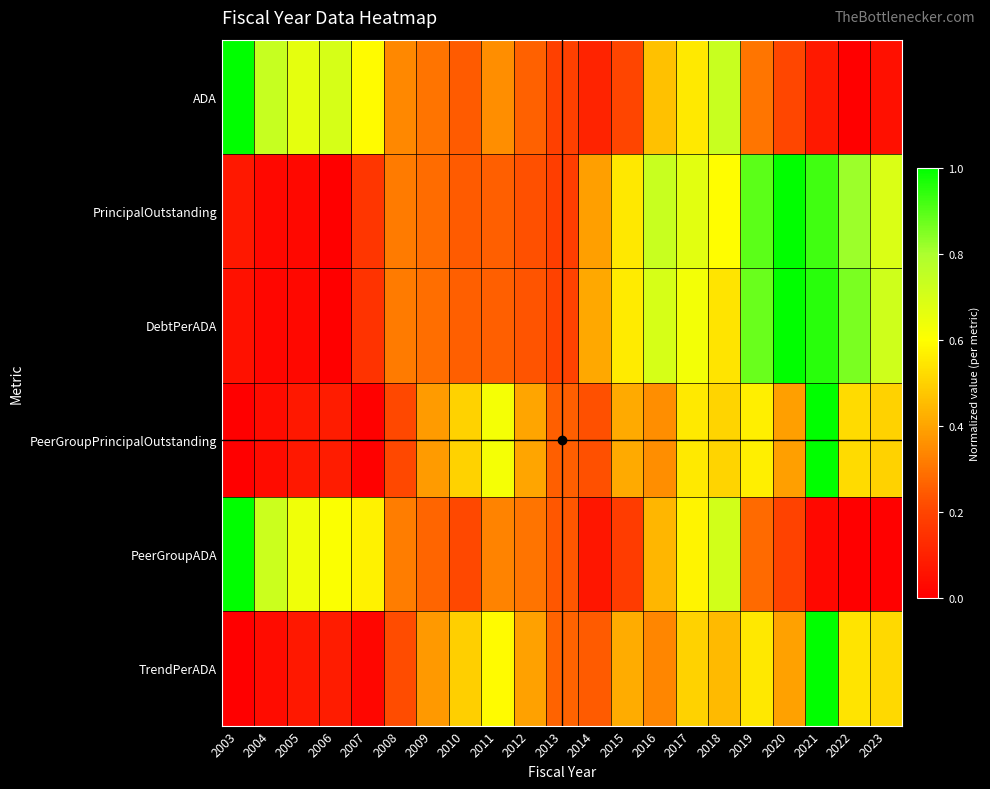

Which series changed the most between 2004 and 2012?

ADA